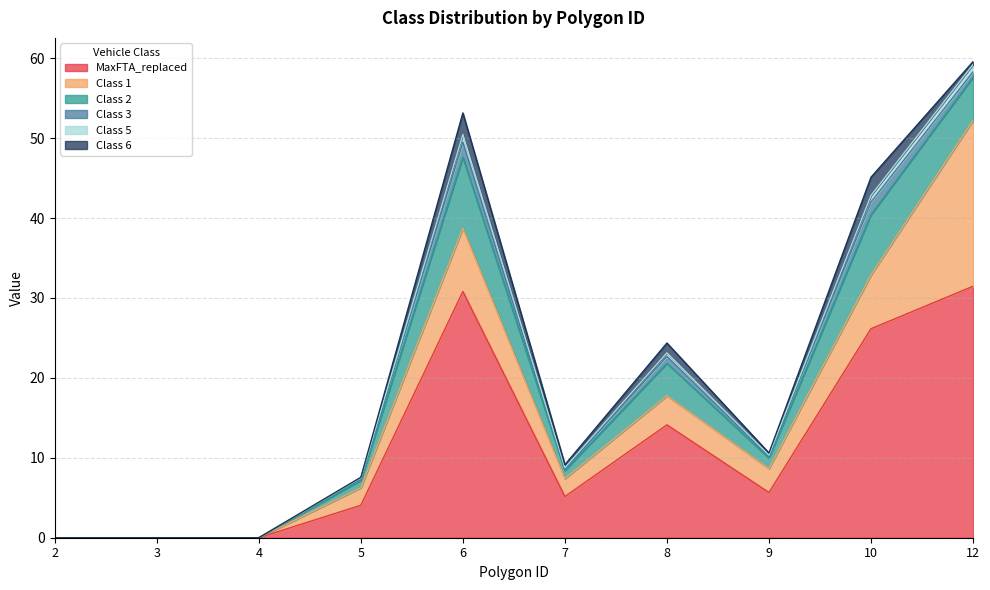

Reading left to right, list all the values displayed in this chart.

MaxFTA_replaced: 0.0	0.0	0.0	4.1	30.8	5.2	14.1	5.7	26.1	31.5
Class 1: 0.0	0.0	0.0	2.2	7.9	2.2	3.6	3.0	6.7	20.7
Class 2: 0.0	0.0	0.0	0.9	8.9	1.0	4.1	1.3	7.5	5.4
Class 3: 0.0	0.0	0.0	0.2	1.9	0.1	0.9	0.2	1.6	0.7
Class 5: 0.0	0.0	0.0	0.1	1.0	0.2	0.4	0.2	0.8	0.9
Class 6: 0.0	0.0	0.0	0.1	2.7	0.4	1.2	0.3	2.3	0.4